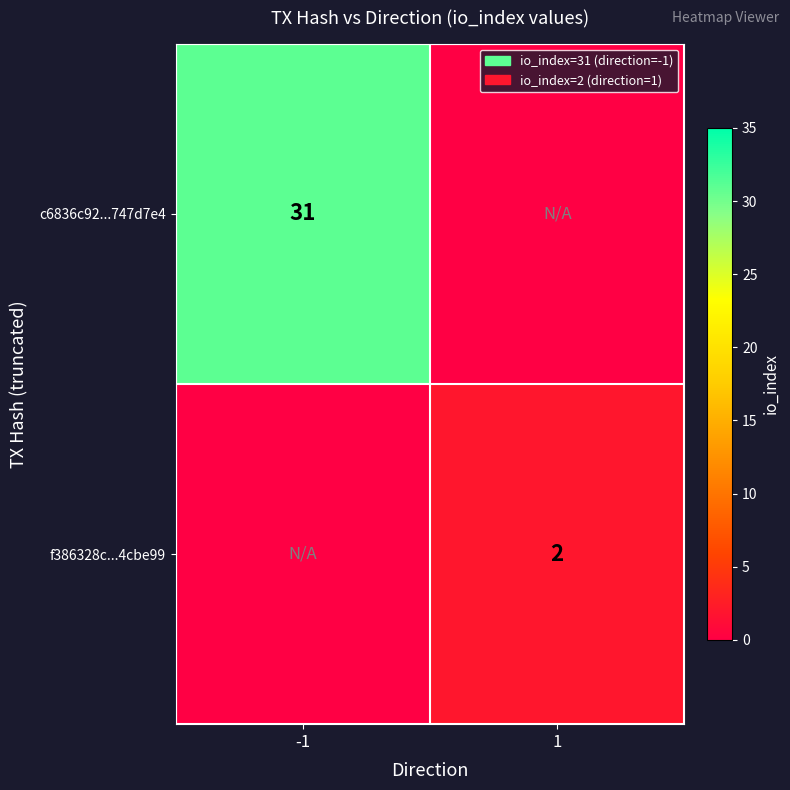

The c6836c92...747d7e4 series shows 31 at -1. True or false?

True